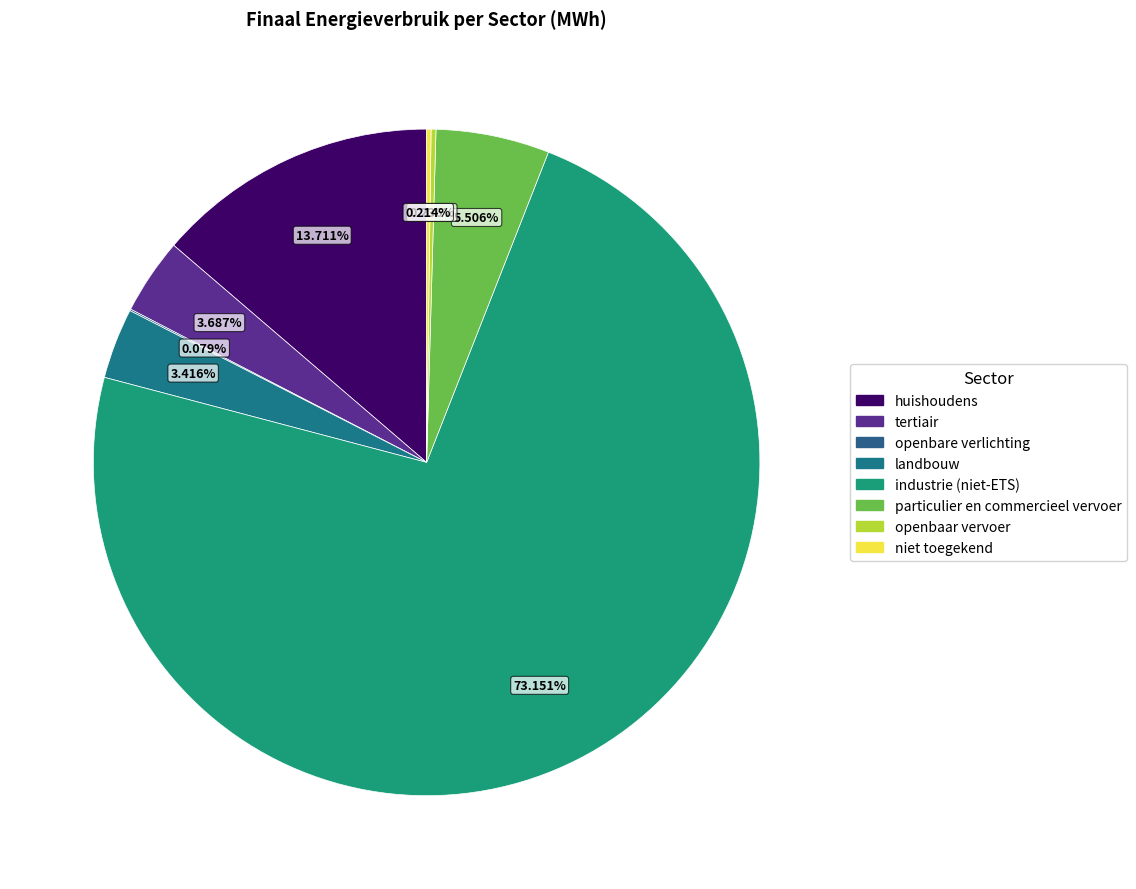

What is the change in value from landbouw to industrie (niet-ETS)?

+742839.7